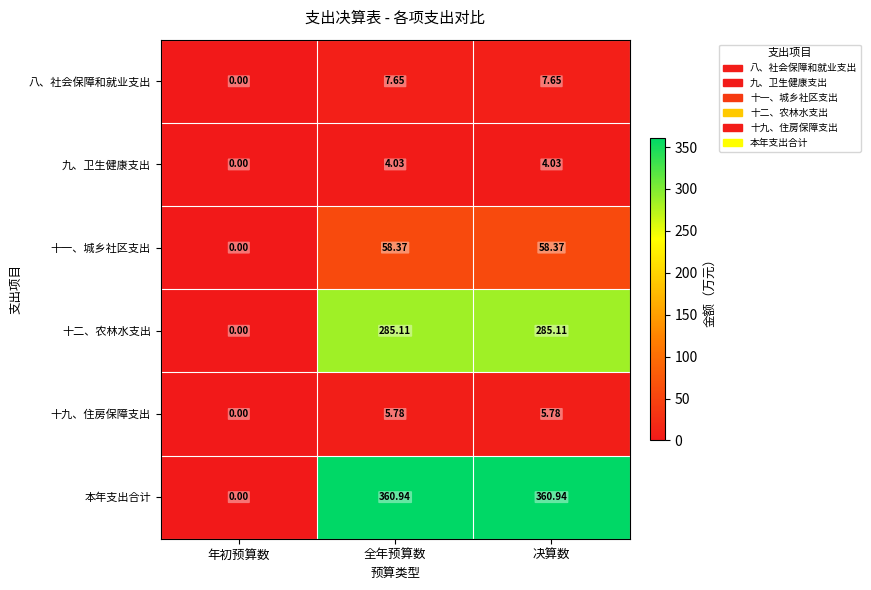

How many categories are shown in the chart?

3